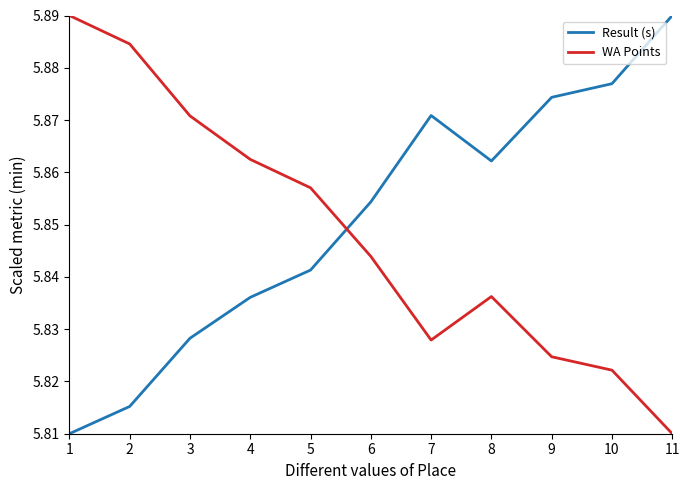

Rank the categories by Result (s) value from highest to lowest.

11, 10, 9, 7, 8, 6, 5, 4, 3, 2, 1